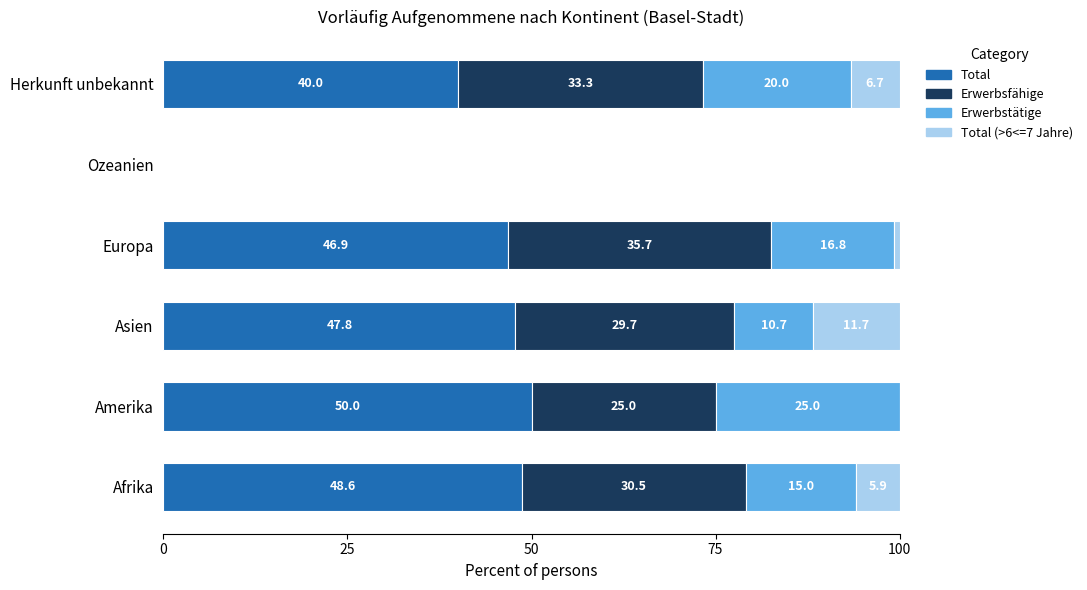

Which category has the highest value in the Total series?

Amerika